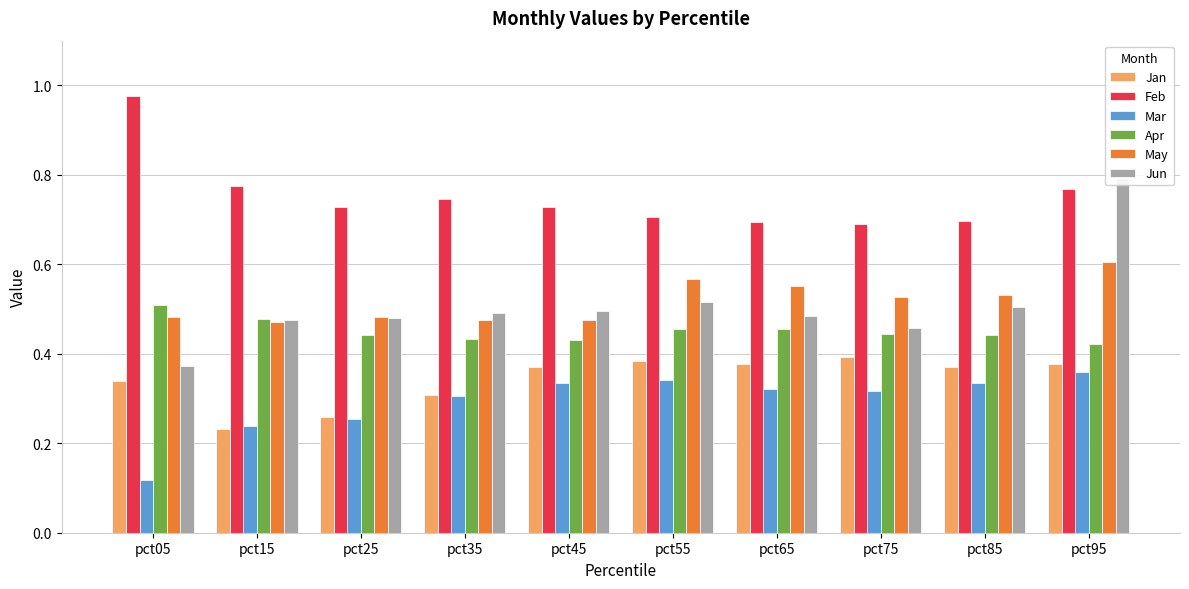

Between pct75 and pct45, which is larger?

pct75